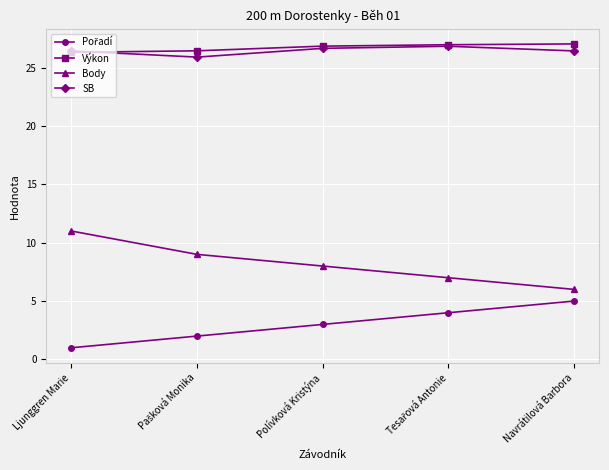

How many SB values are between 26 and 27?

4